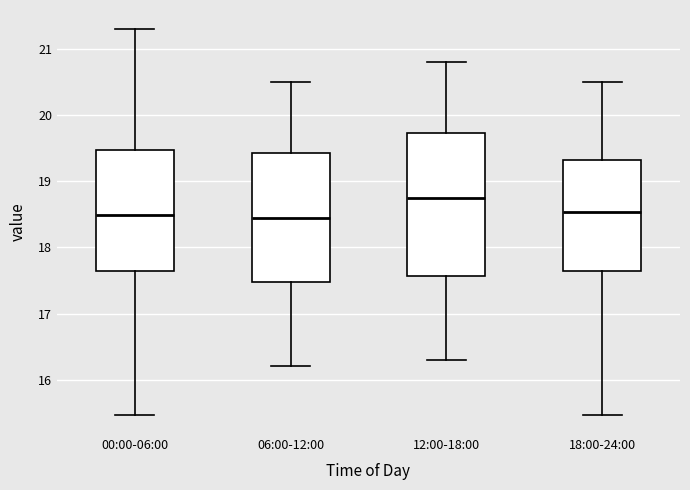

Reading left to right, transcribe this box plot: for each box, give where its median line is, the range the box spans, and where its two whiskers end, as read against the y-axis. The values are not printed on the chart, so give them approximately, as read against the axis.

00:00-06:00: median 18.5, box 17.7 to 19.5, whiskers 15.5 to 21.3
06:00-12:00: median 18.5, box 17.5 to 19.4, whiskers 16.2 to 20.5
12:00-18:00: median 18.8, box 17.6 to 19.7, whiskers 16.3 to 20.8
18:00-24:00: median 18.5, box 17.6 to 19.3, whiskers 15.5 to 20.5